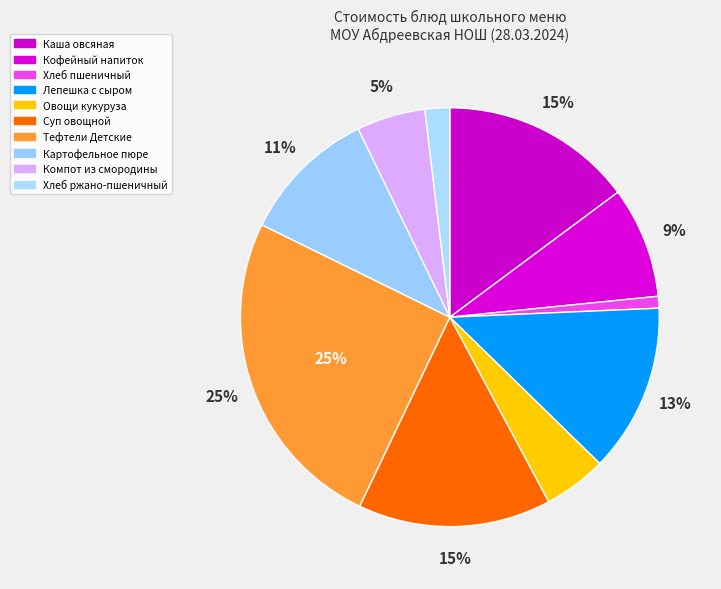

Does Лепешка с сыром represent more than half of the total?

No